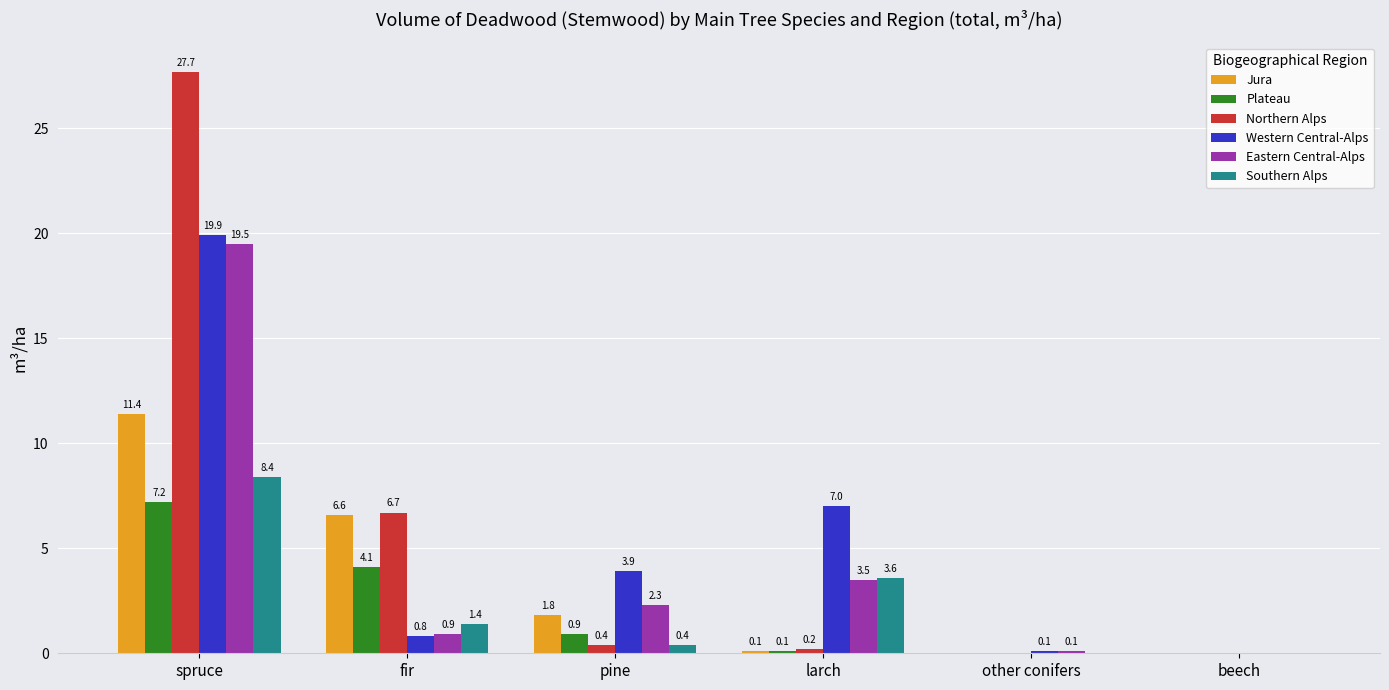

What is the spread (max minus min) of values at larch?

6.9